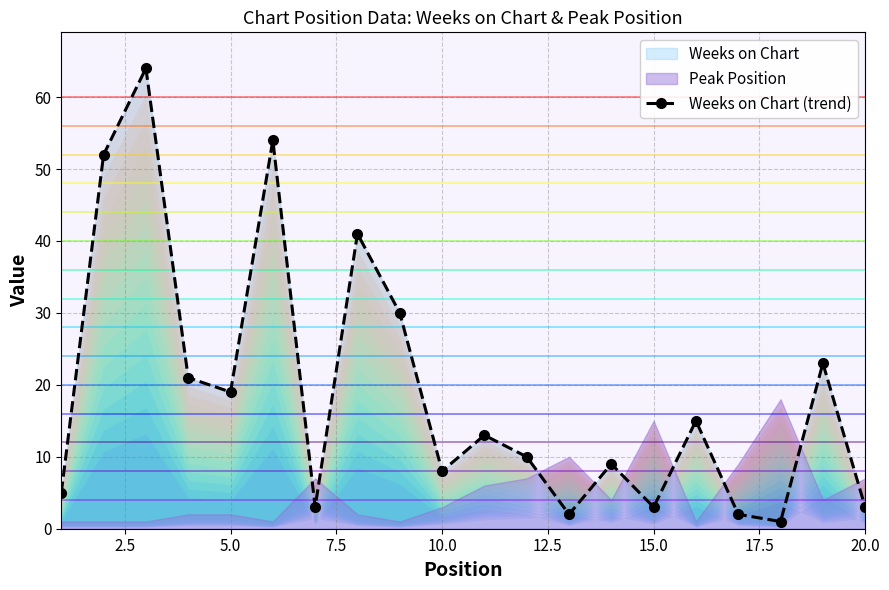

How many interior local valleys (lower than both neighbors) does the data have?

6